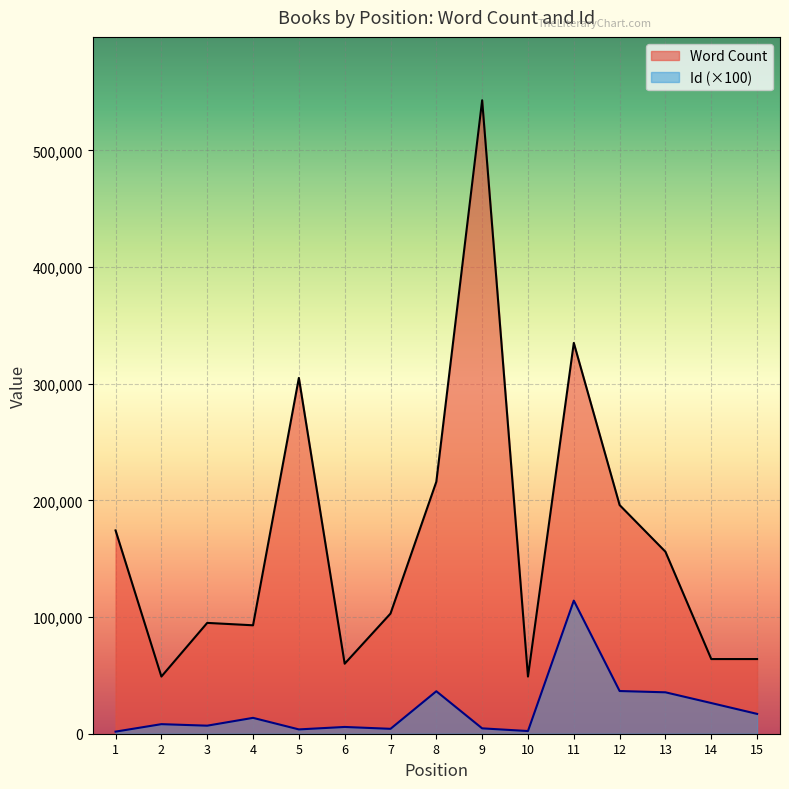

Reading right to left, list all the values displayed in this chart.

Word Count: 64000	64000	156000	196000	335000	49000	543000	216000	103000	60000	305000	92944	95000	49000	174269
Id: 17000	26300	35500	36600	114100	2300	4600	36400	4200	5800	3700	13600	6900	8200	1800